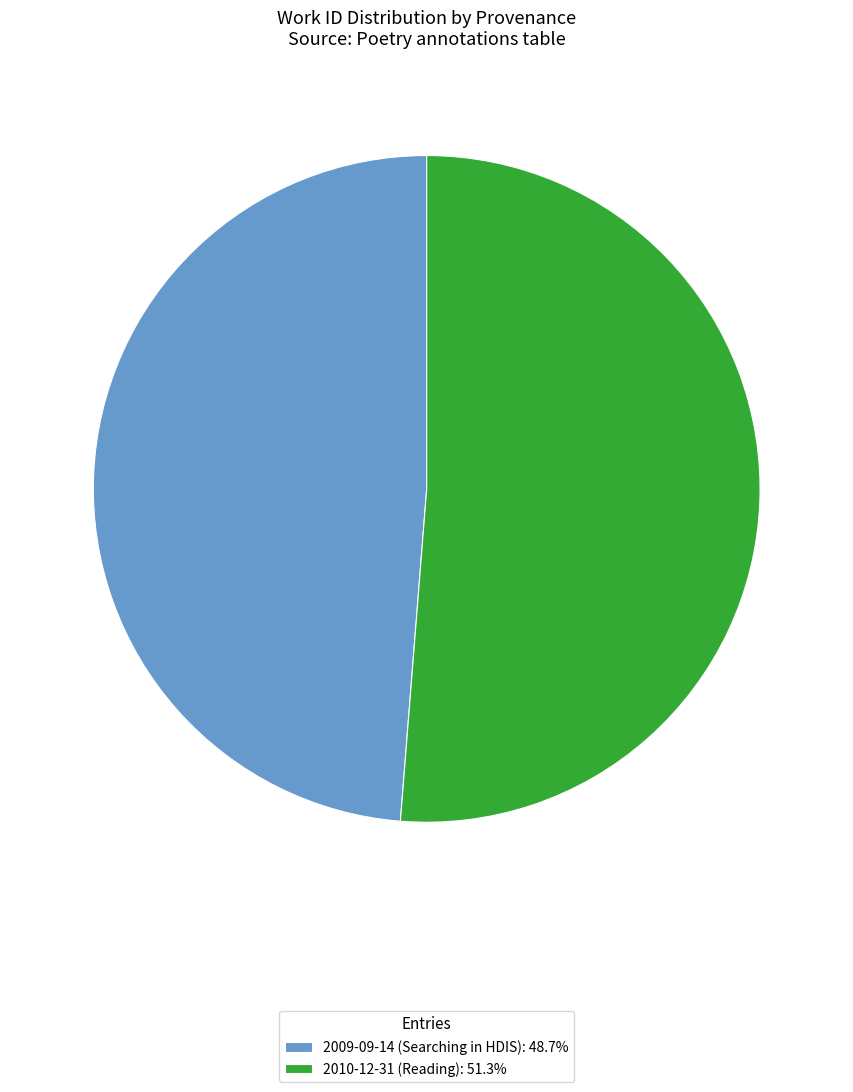

Approximately how many times larger is the value at 2010-12-31 (Reading): 51.3% compared to 2009-09-14 (Searching in HDIS): 48.7%?

1.1